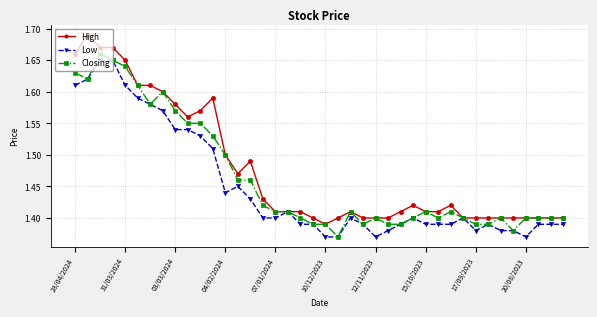

Rank the series by their average value, from highest to lowest.

High, Closing, Low